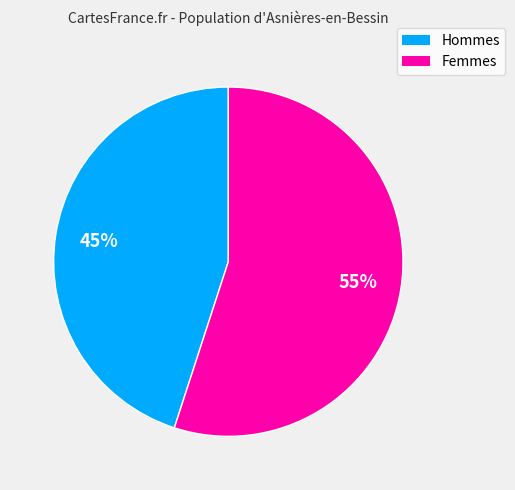

To the nearest percent, what is the average slice percentage?

50%